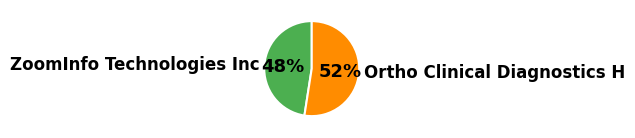

Rank the categories by value from lowest to highest.

ZoomInfo Technologies Inc, Ortho Clinical Diagnostics H